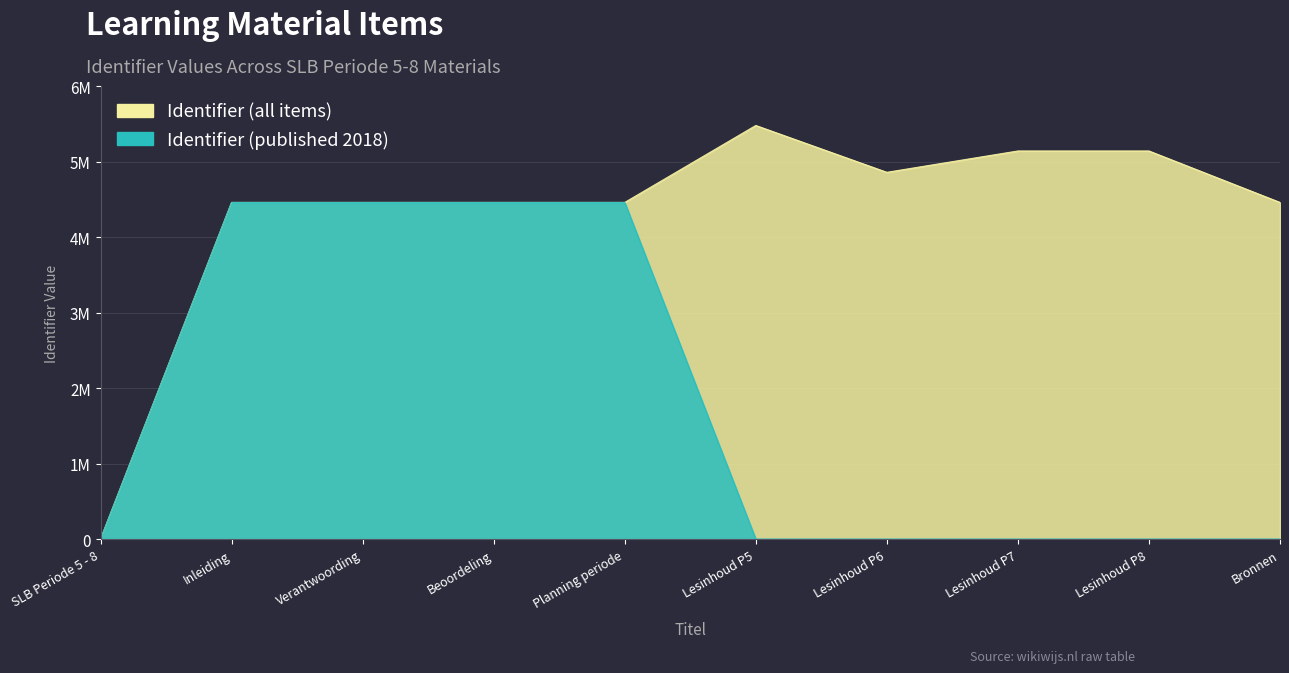

The Identifier (published 2018) series shows 6473230 at Verantwoording. True or false?

False